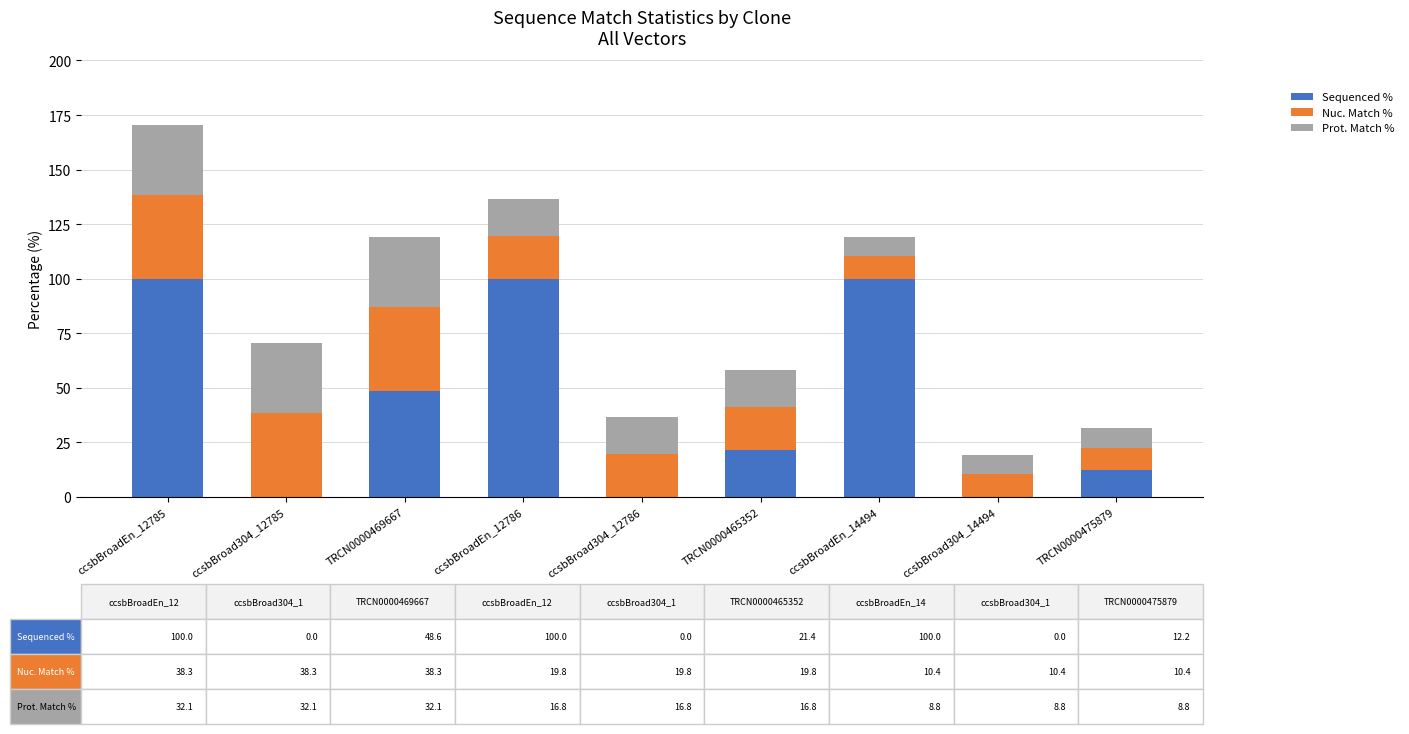

What is the sum of the Sequenced % values at ccsbBroadEn_12785 and ccsbBroadEn_12786?

200.0